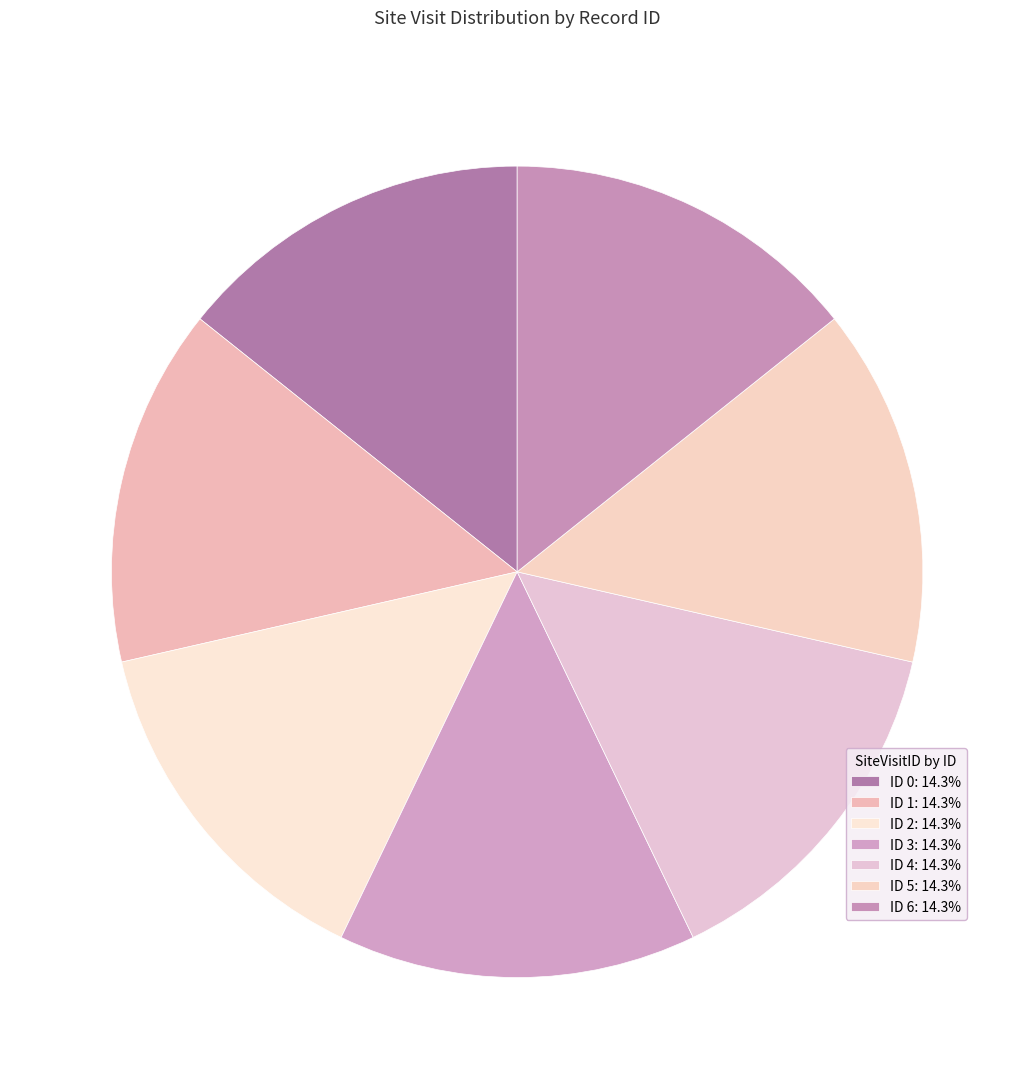

What is the largest slice in the pie chart?

2